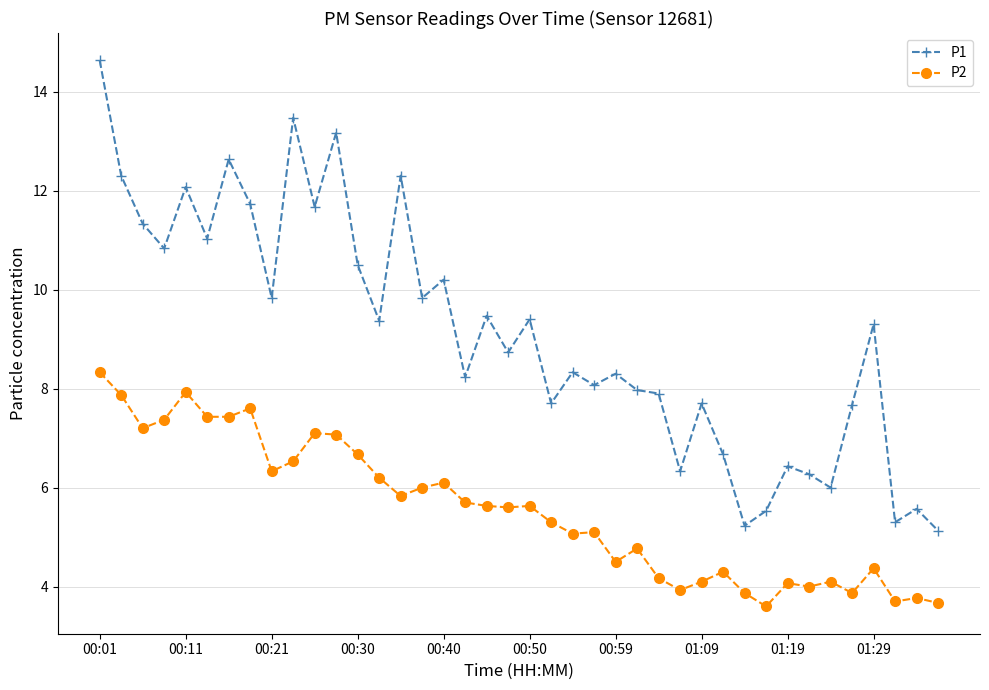

Which series has the widest spread of values?

P1